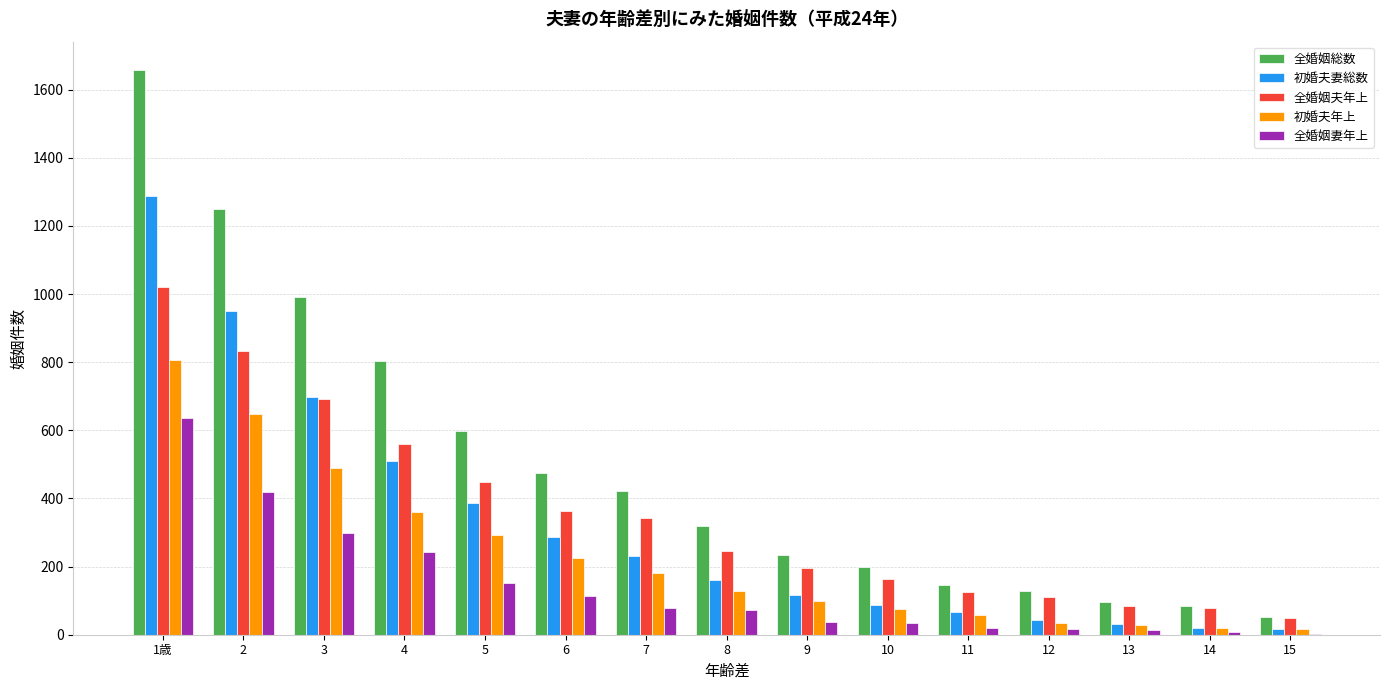

How many distinct data groups are displayed?

5